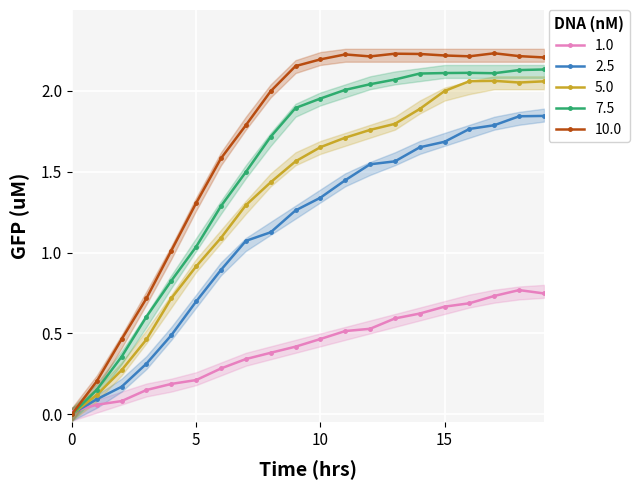

At which category does 7.5 reach its first local peak?

16